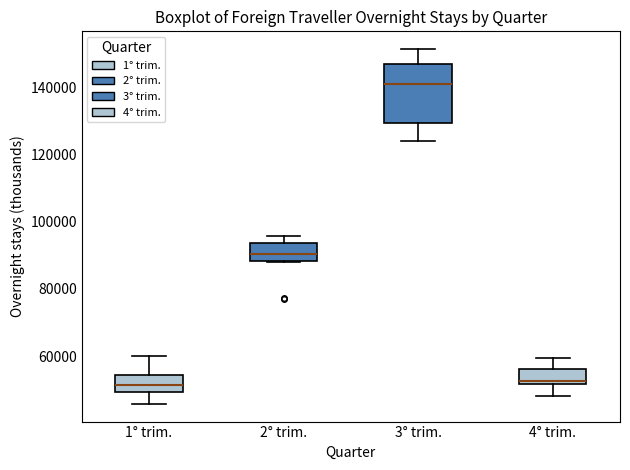

Comparing the boxes themselves (not the whiskers), which one is the tallest?

3° trim.